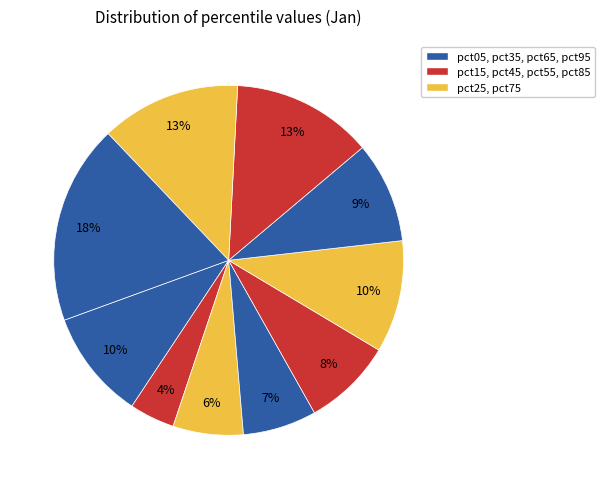

To the nearest percent, what is the average slice percentage?

10%